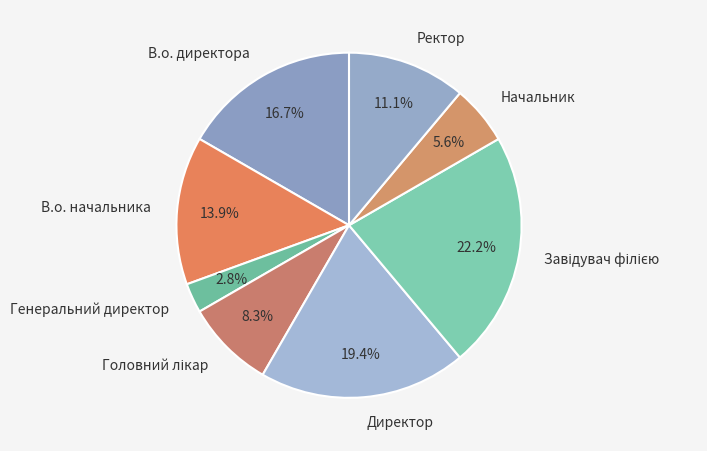

What is the smallest slice in the pie chart?

Генеральний директор